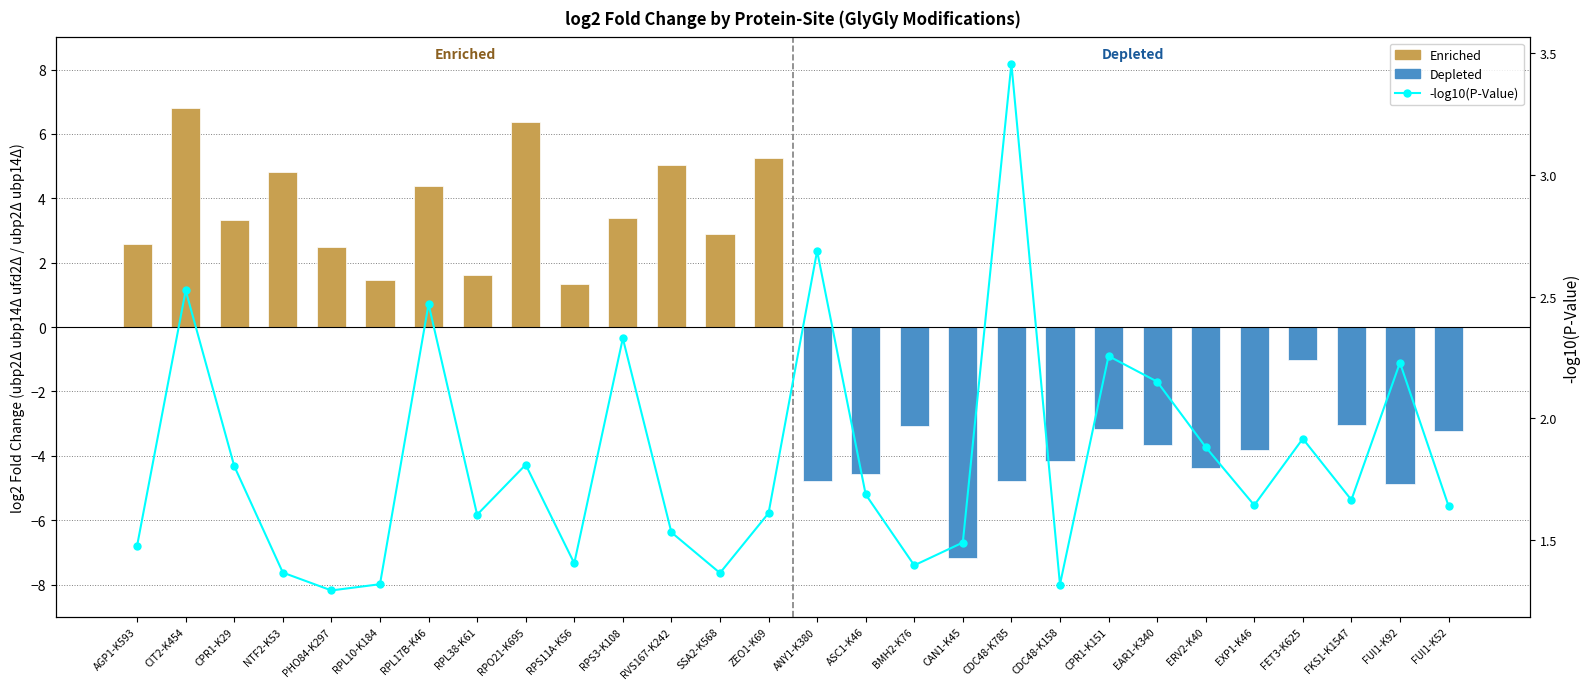

Which category has the highest value across all series?

CDC48-K785